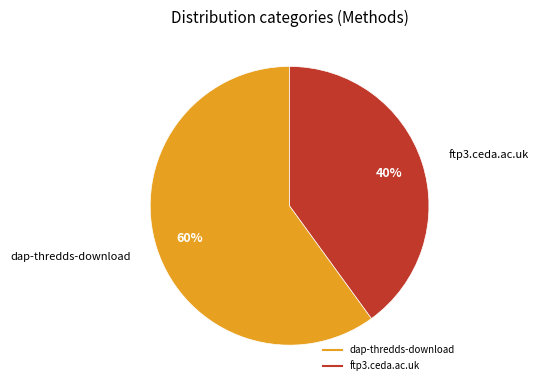

To the nearest percent, what portion does dap-thredds-download represent?

60%